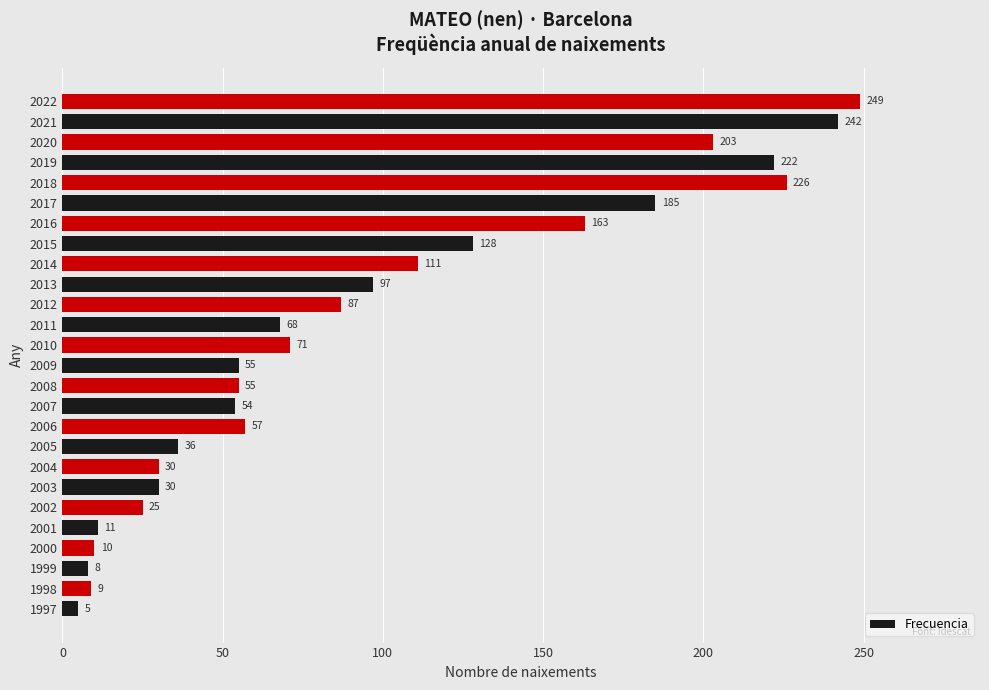

What is the sum of all values?

2437